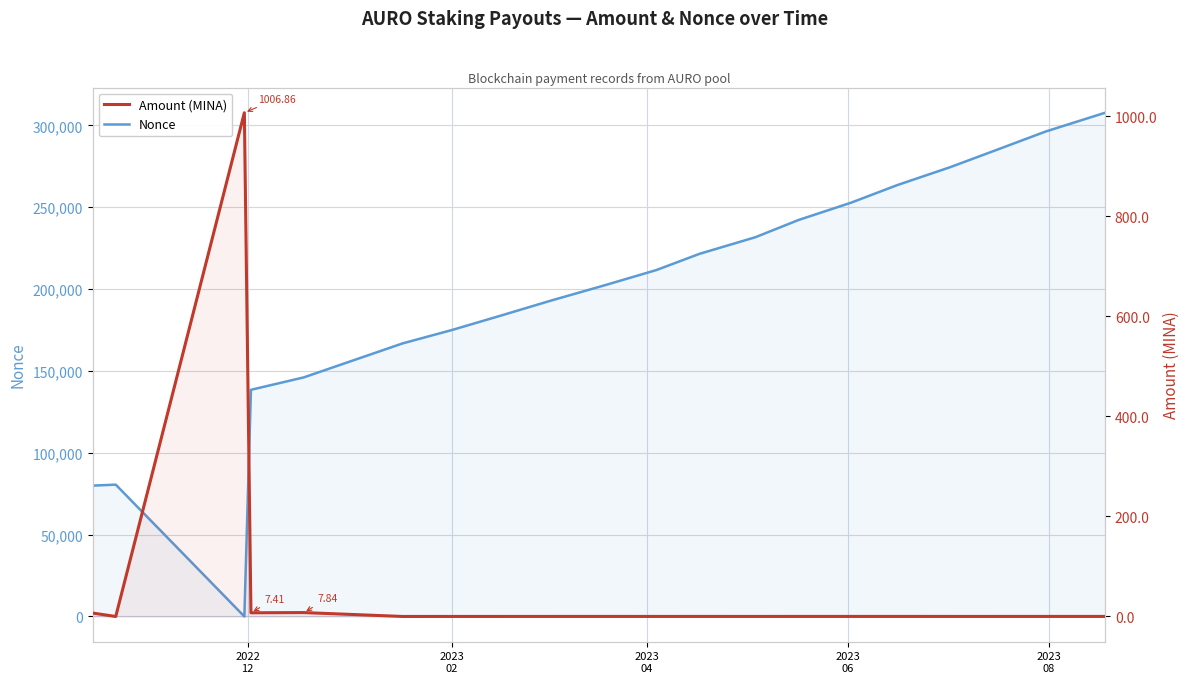

What is the difference between the second highest and second lowest values in the Amount (MINA) series?

7.8